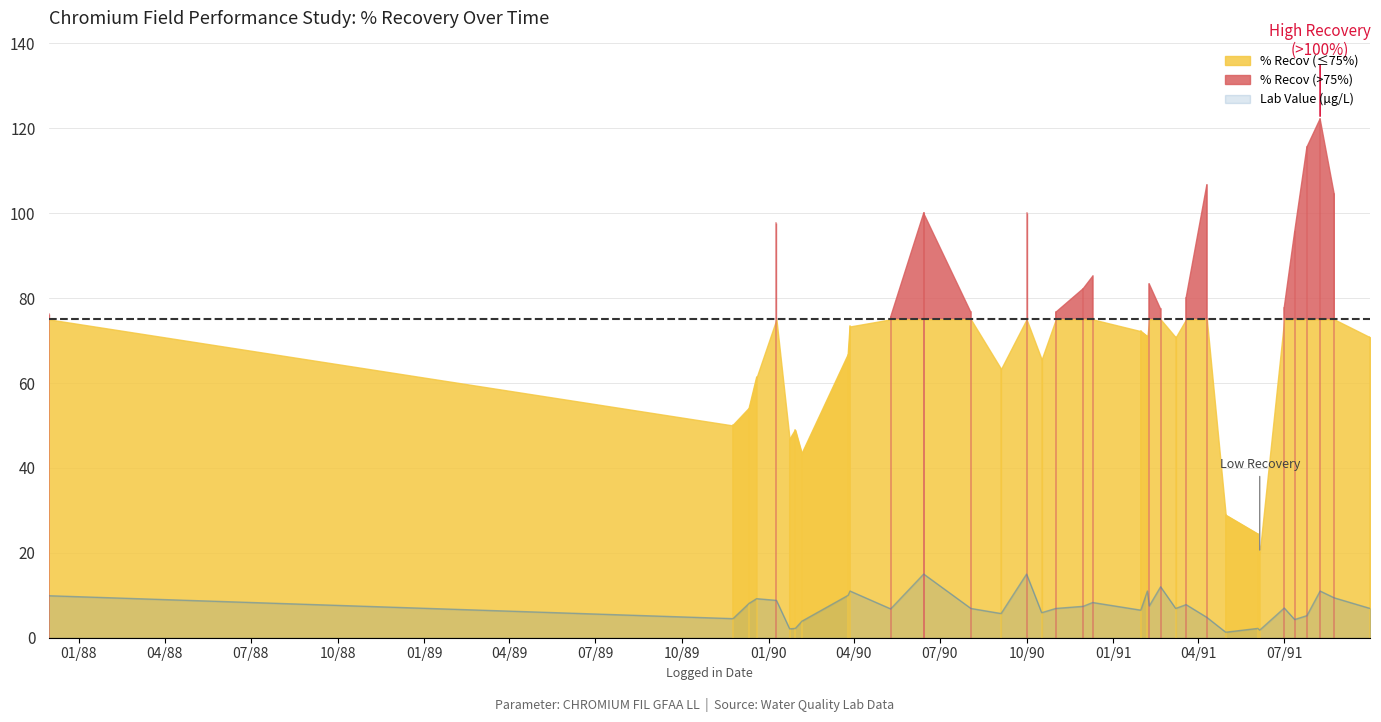

List the labels in order of value, smallest first.

1991-04-30, 1991-06-05, 1990-01-23, 1990-01-29, 1991-06-03, 1990-02-05, 1991-07-12, 1989-11-24, 1991-04-10, 1991-07-25, 1990-09-04, 1990-10-17, 1991-01-30, 1990-05-10, 1990-08-03, 1990-11-01, 1991-03-08, 1991-09-30, 1991-07-01, 1990-11-30, 1991-02-08, 1991-03-19, 1989-12-11, 1990-12-10, 1990-01-09, 1989-12-19, 1991-08-23, 1987-11-30, 1990-03-26, 1990-03-28, 1991-02-06, 1991-08-08, 1991-02-20, 1990-06-14, 1990-06-14, 1990-10-01